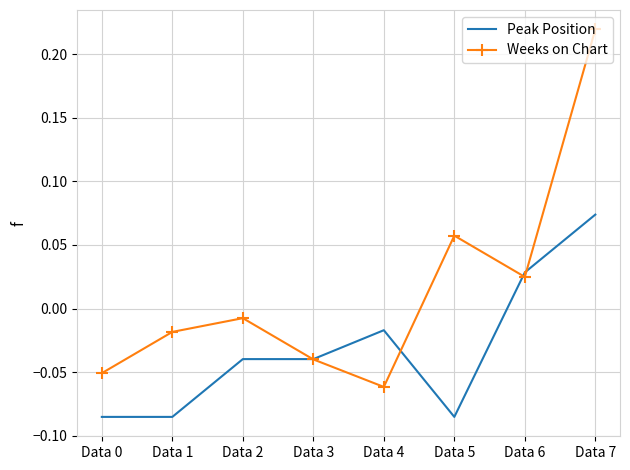

True or false: Weeks on Chart has a value of -0.0 at Data 0.

False